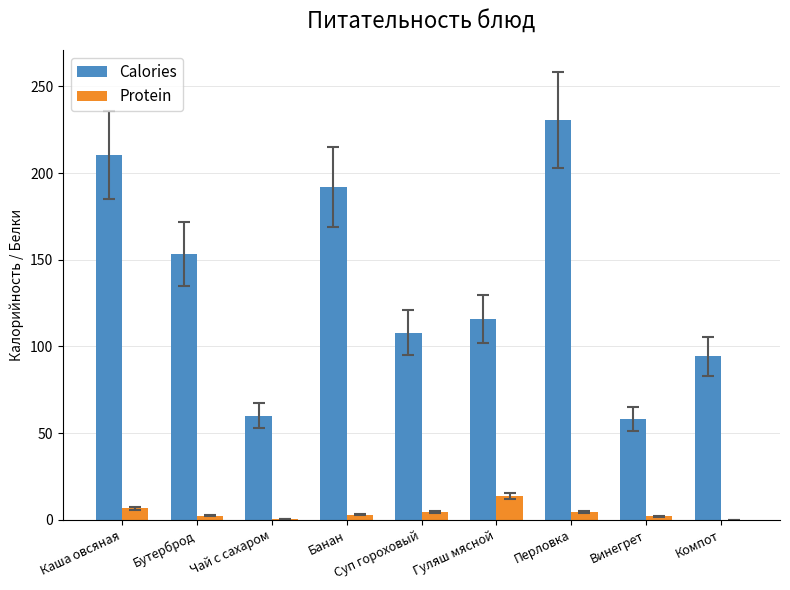

Is it true that Calories equals 153.4 at Бутерброд?

True